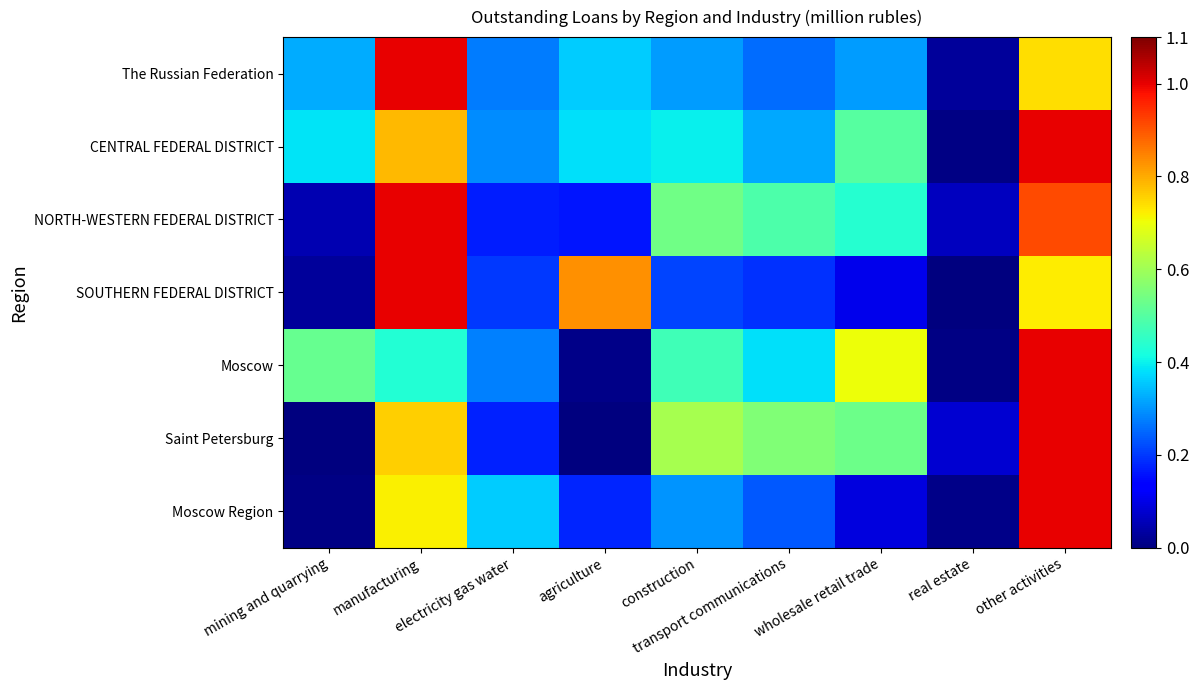

What is the maximum value shown in the chart?

1.0